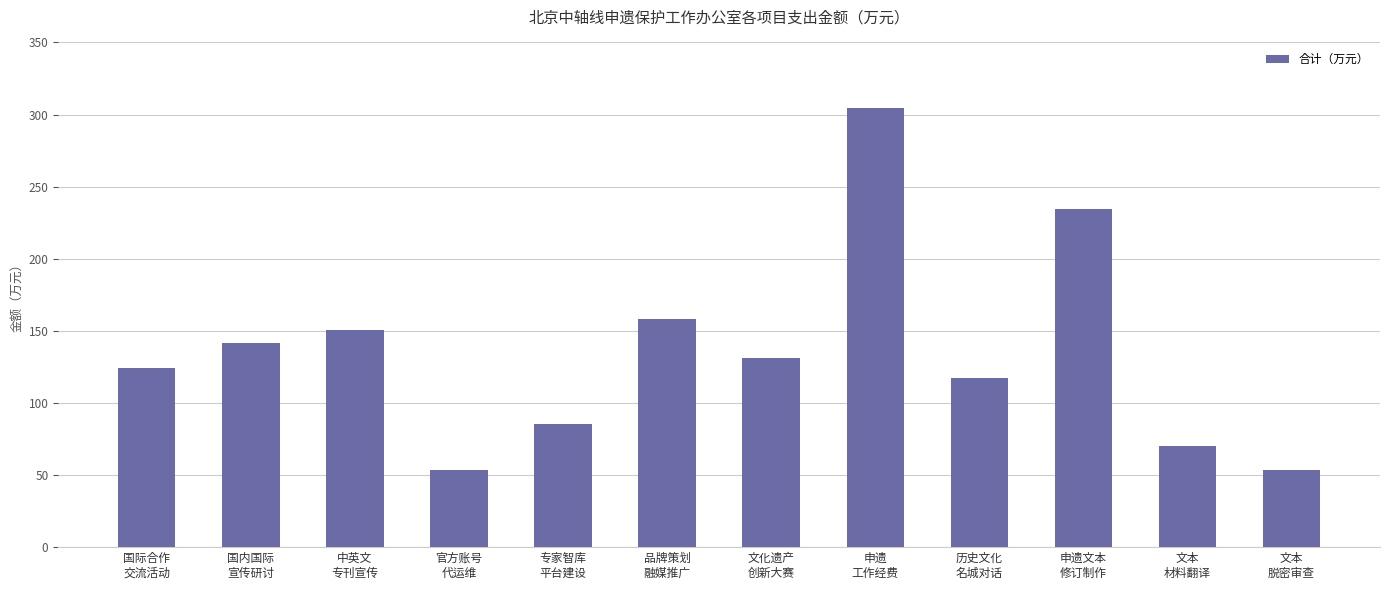

How many distinct data groups are displayed?

1